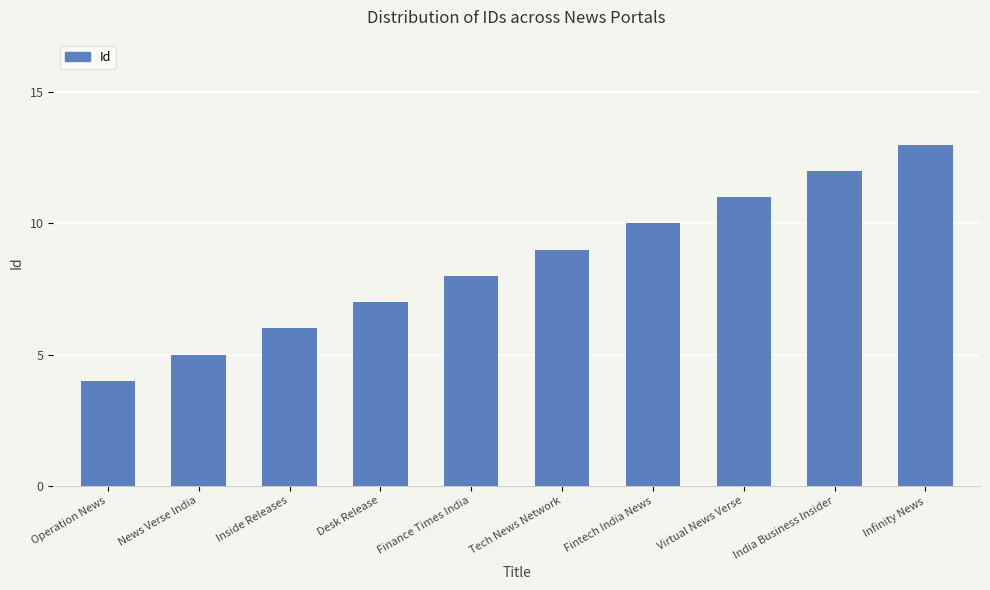

Reading left to right, what are all the values shown in this chart?

4	5	6	7	8	9	10	11	12	13